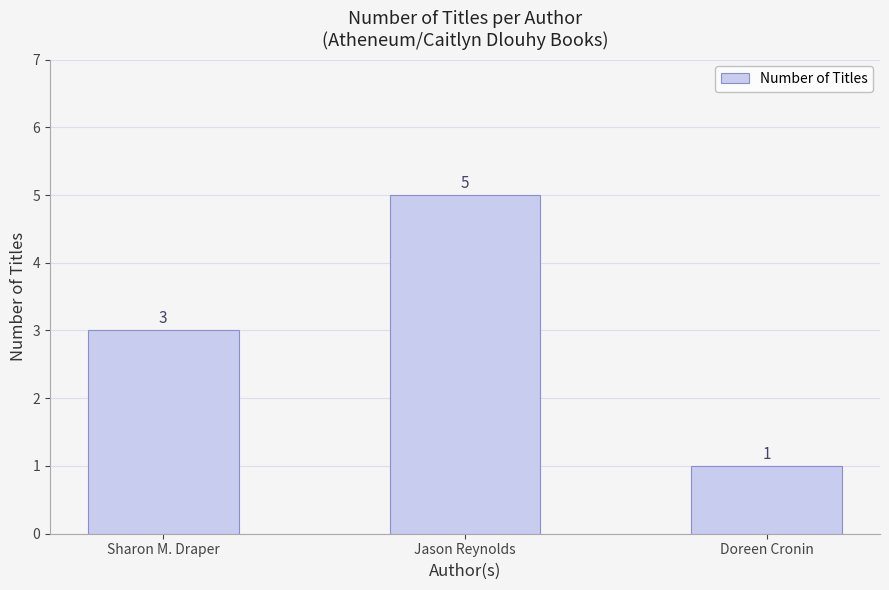

The chart shows a value of 1 at Doreen Cronin. True or false?

True